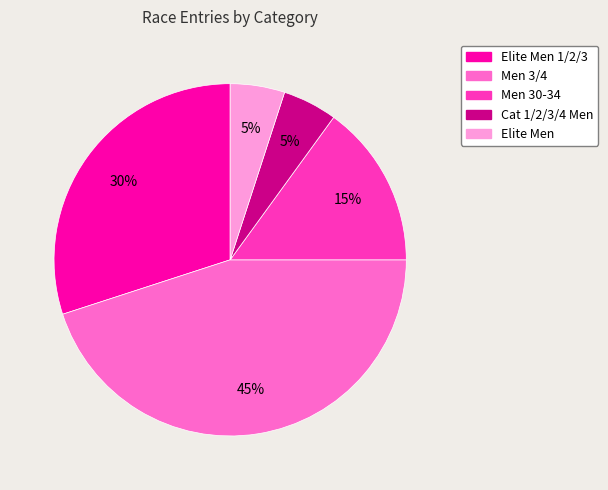

Does any single category account for the majority?

No